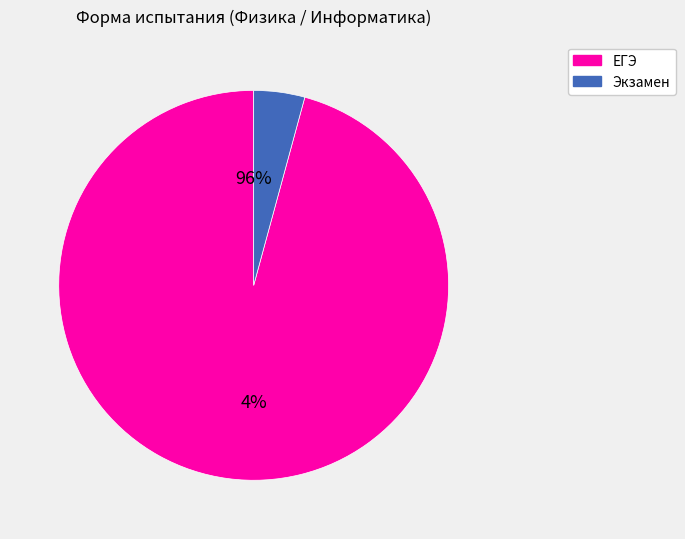

Count the number of slices in the pie.

2